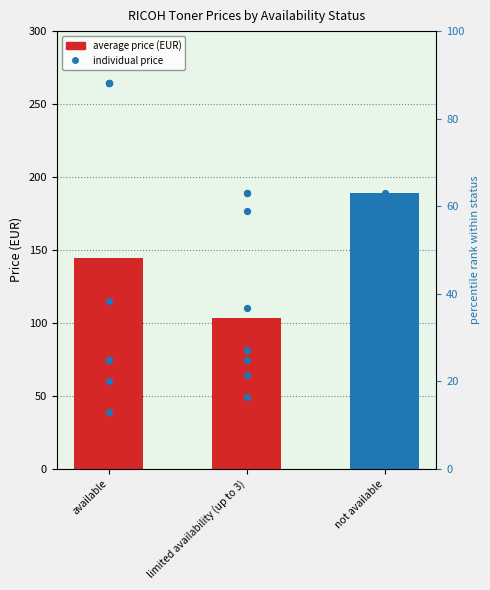

Which series reaches the minimum Y coordinate?

available